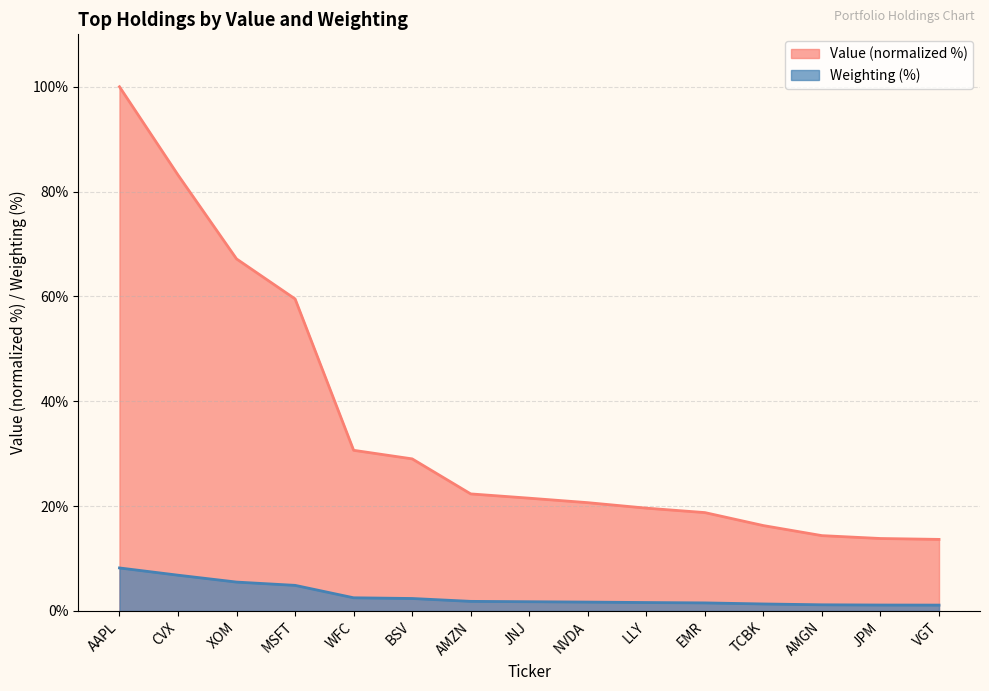

True or false: Value has more than 2 points higher than both neighbors.

False